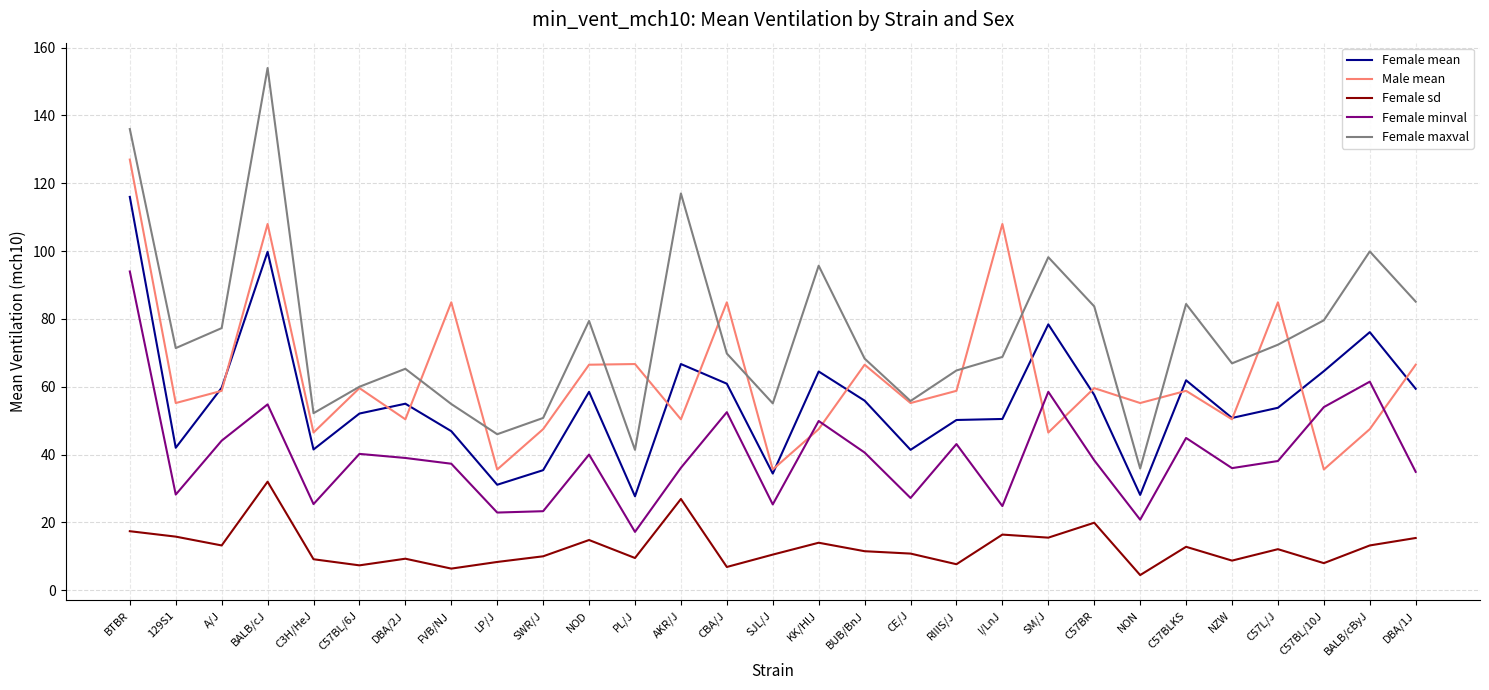

At which category is the sum across all series the highest?

BTBR